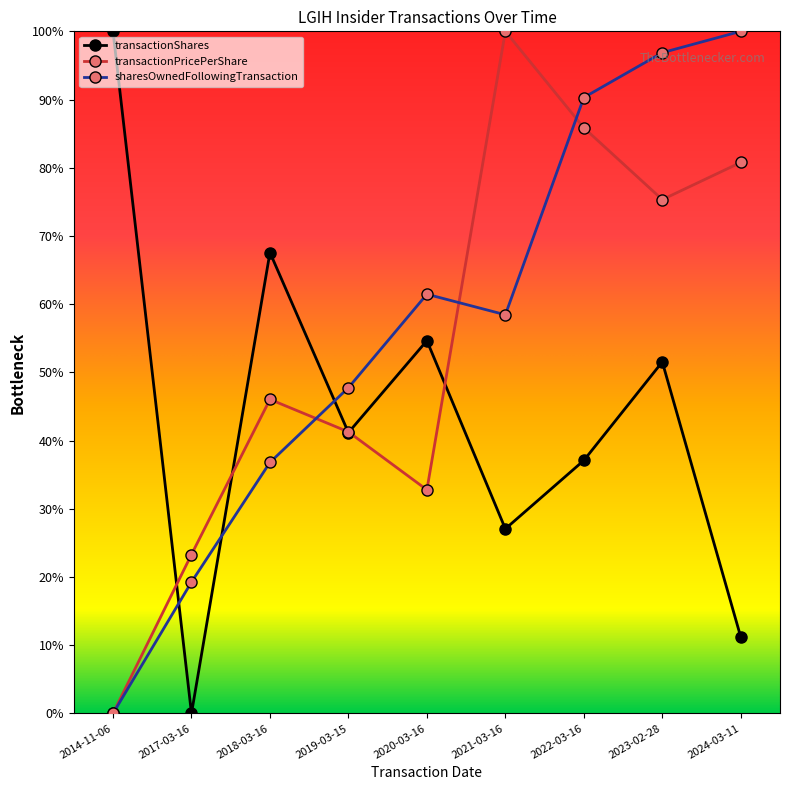

What is the label of the 6th point from the left?

2021-03-16